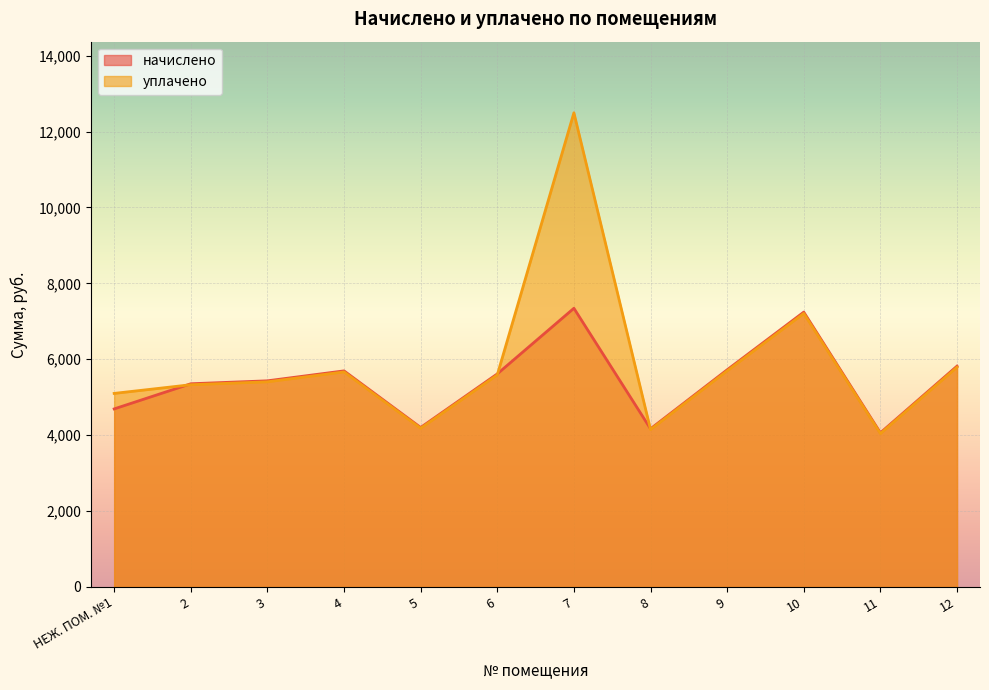

List the series in order of their overall mean, lowest first.

начислено, уплачено